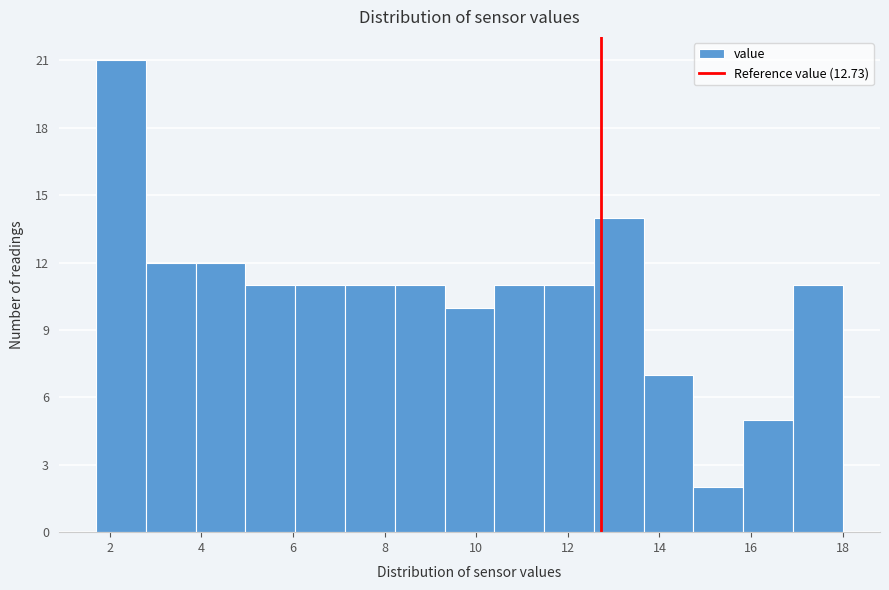

Reading left to right, transcribe this chart: for each bar, give the range it covers on the x-axis and its height. Neither the bar edges nor the heights are printed on the chart, so give them approximately, as read against the axes.

1.8 to 2.8: 21
2.8 to 3.8: 12
3.8 to 5.0: 12
5.0 to 6.0: 11
6.0 to 7.2: 11
7.2 to 8.2: 11
8.2 to 9.4: 11
9.4 to 10.4: 10
10.4 to 11.4: 11
11.4 to 12.6: 11
12.6 to 13.6: 14
13.6 to 14.8: 7
14.8 to 15.8: 2
15.8 to 17.0: 5
17.0 to 18.0: 11